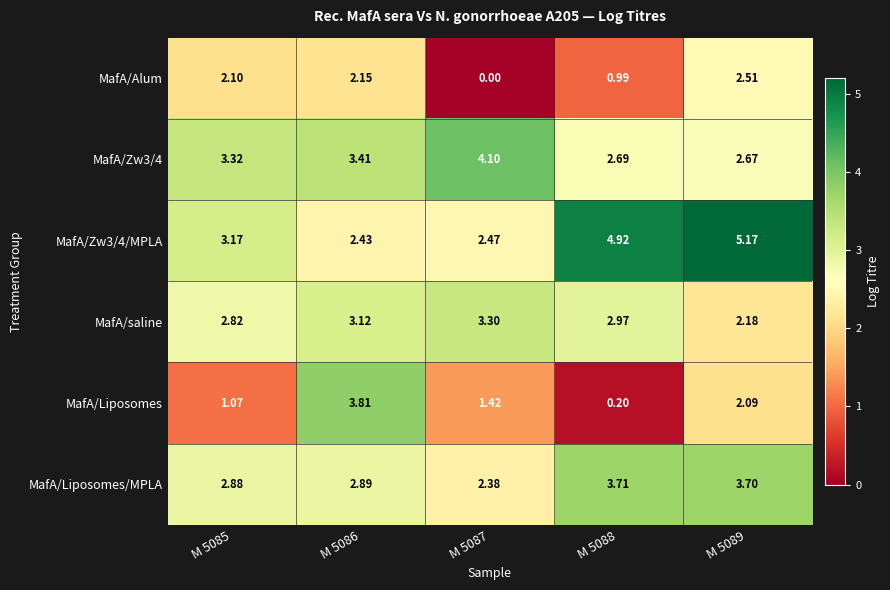

Is the value of MafA/Zw3/4/MPLA at M 5086 greater than the value of MafA/Liposomes at M 5085?

Yes